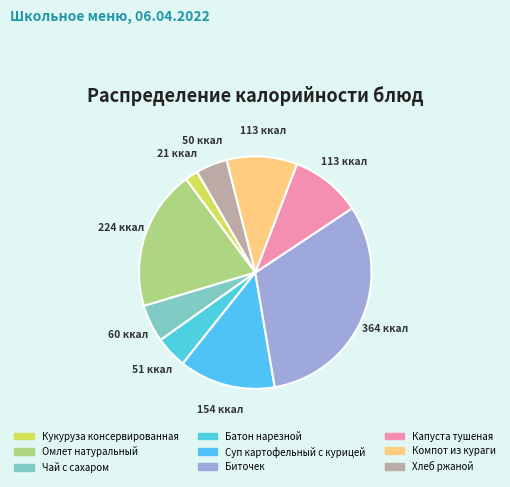

To the nearest percent, what is the difference between the Биточек and Капуста тушеная slice percentages?

22%